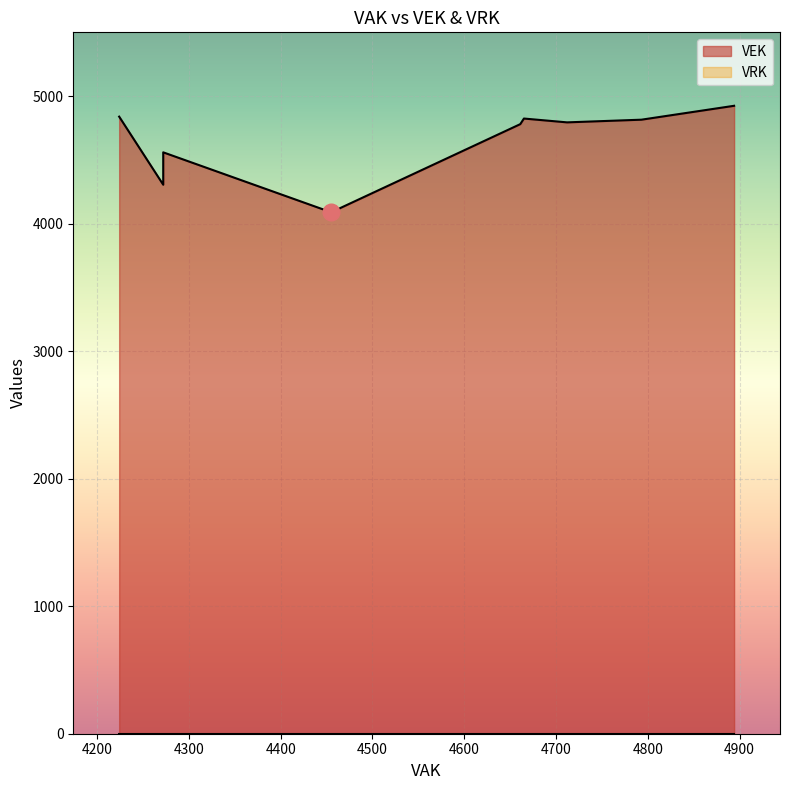

True or false: VEK and VRK intersect in this chart.

False